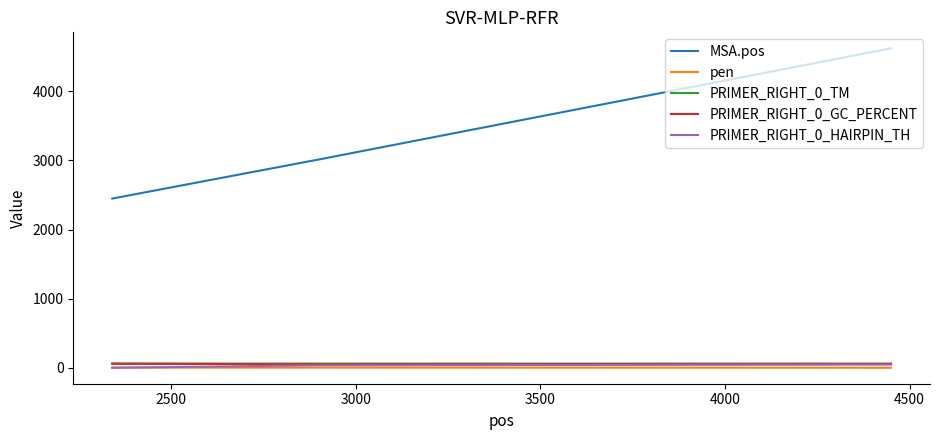

What is the lowest value of the MSA.pos series?

2448.0